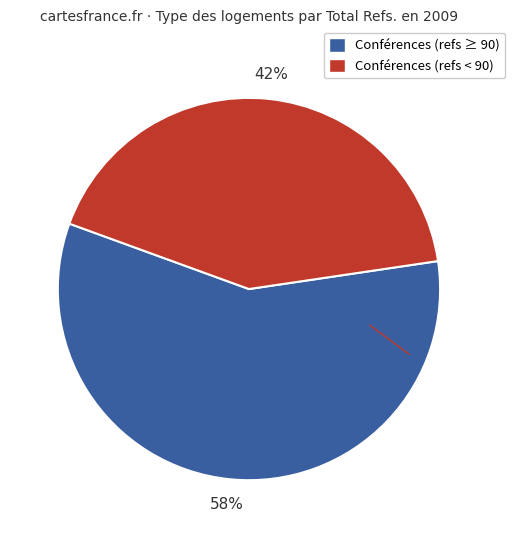

To the nearest percent, what is the average slice percentage?

50%